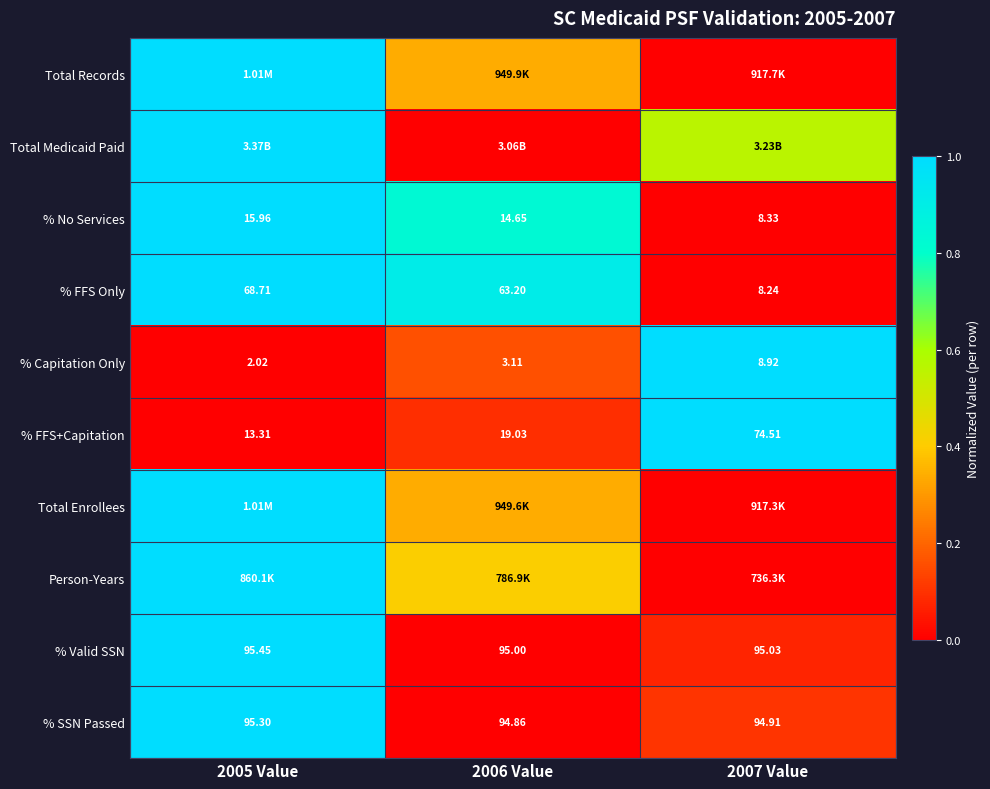

Is the value of % SSN Passed at 2007 Value greater than the value of % No Services at 2007 Value?

Yes